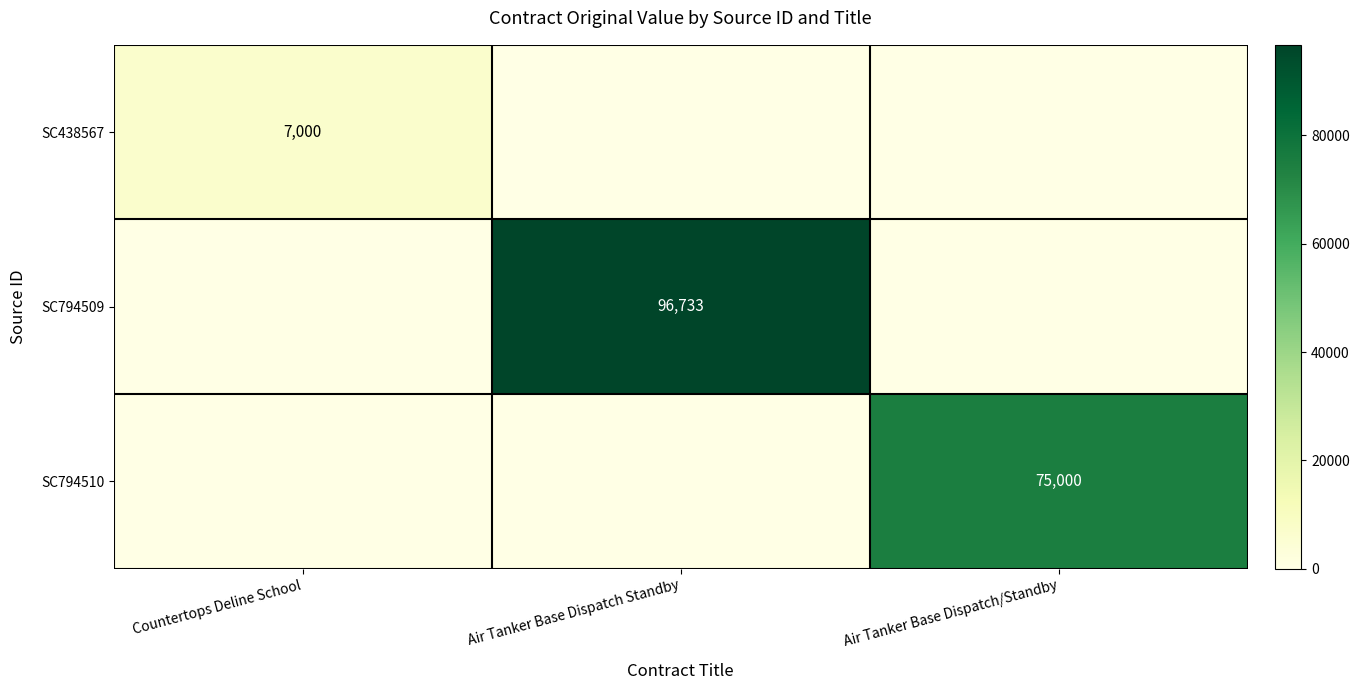

Is the value of SC794510 at Air Tanker Base Dispatch/Standby greater than the value of SC794509 at Air Tanker Base Dispatch Standby?

No